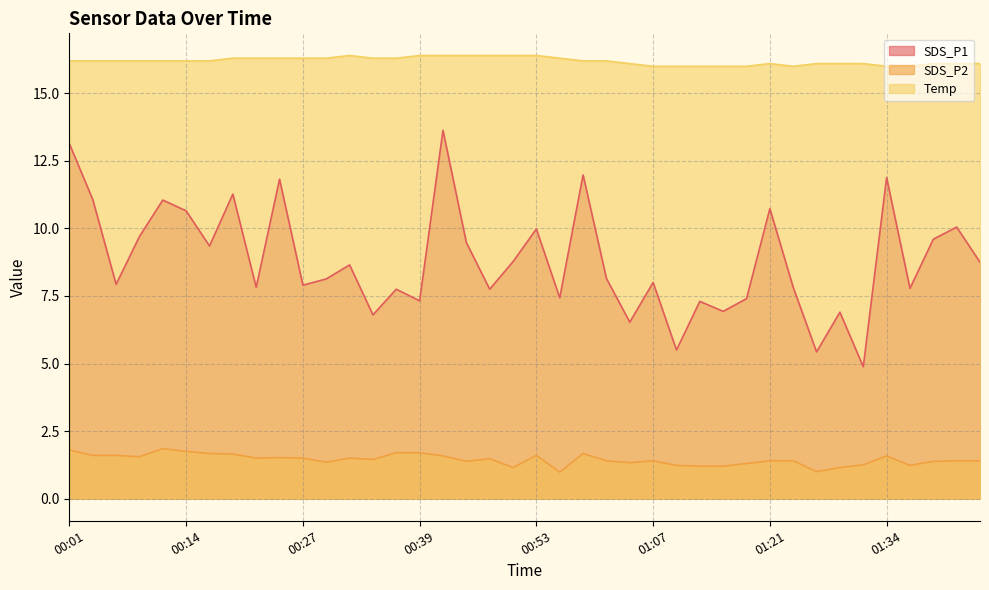

At which category is the sum across all series the highest?

00:42